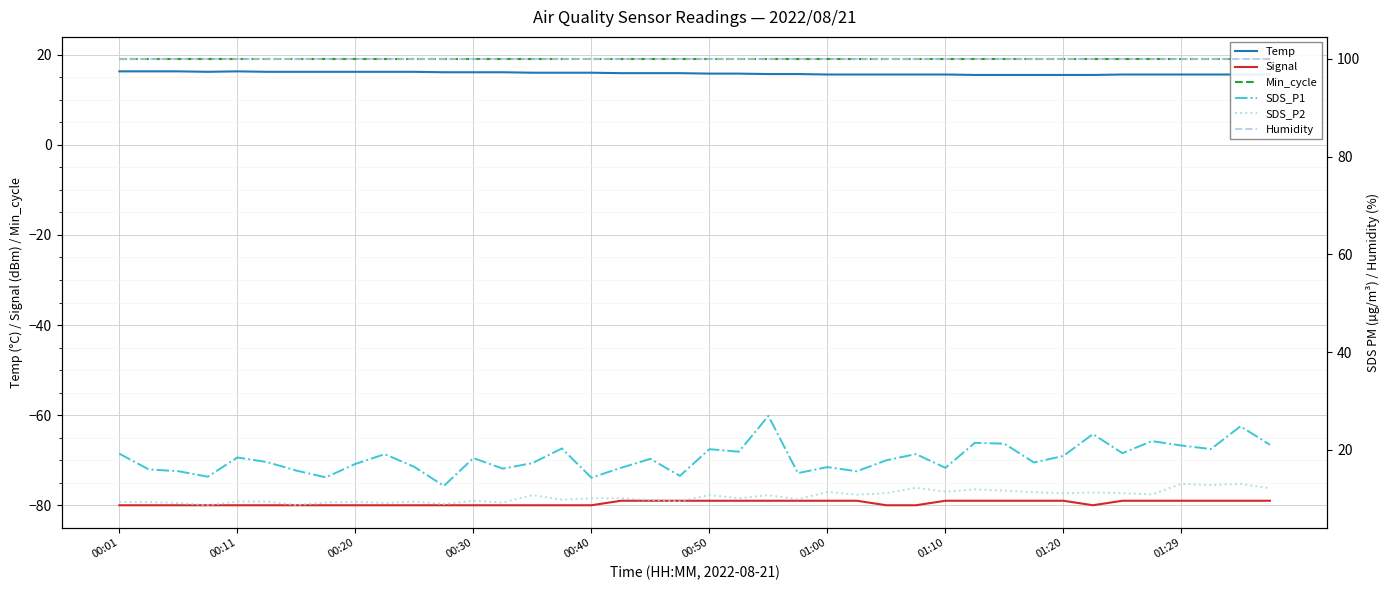

Count the Temp values in the range 15 to 16.

26